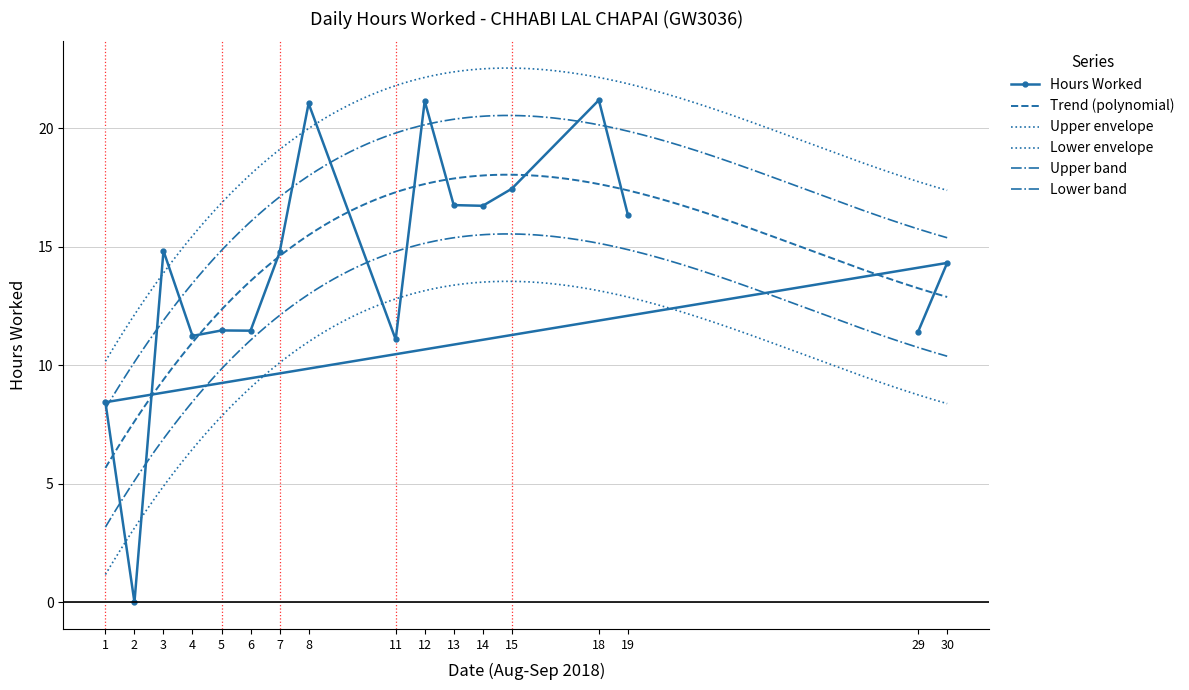

The value at 8 is 21.1. True or false?

True